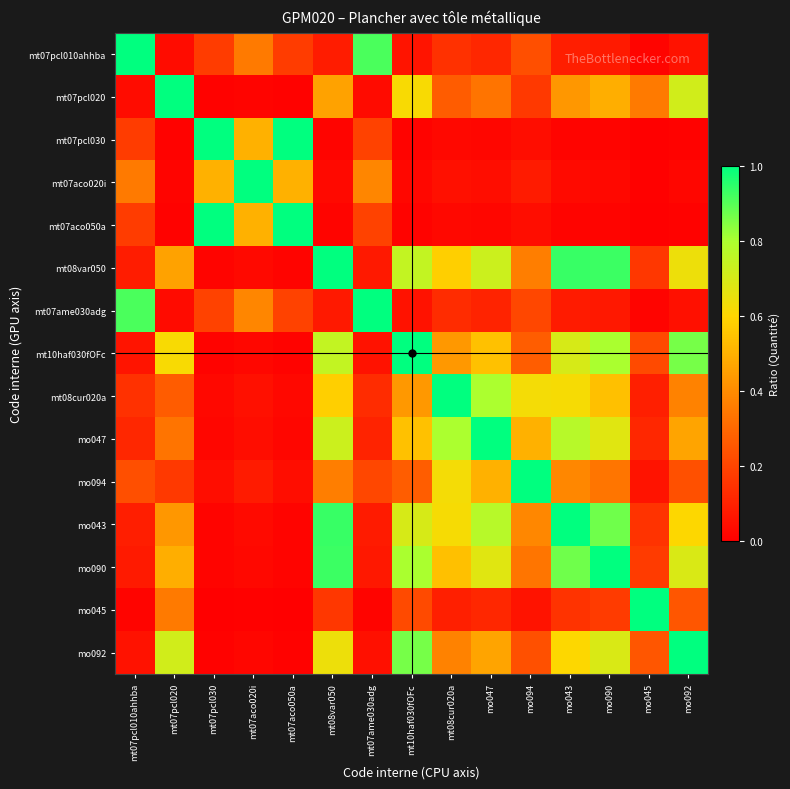

Reading left to right, transcribe all the data shown in this chart.

mt07pcl010ahhba: mt07pcl010ahhba=1.0	mt07pcl020=0.0	mt07pcl030=0.2	mt07aco020i=0.4	mt07aco050a=0.2	mt08var050=0.1	mt07ame030adg=0.9	mt10haf030fOFc=0.1	mt08cur020a=0.1	mo047=0.1	mo094=0.2	mo043=0.1	mo090=0.1	mo045=0.0	mo092=0.1
mt07pcl020: mt07pcl010ahhba=0.0	mt07pcl020=1.0	mt07pcl030=0.0	mt07aco020i=0.0	mt07aco050a=0.0	mt08var050=0.5	mt07ame030adg=0.0	mt10haf030fOFc=0.6	mt08cur020a=0.3	mo047=0.3	mo094=0.2	mo043=0.4	mo090=0.5	mo045=0.3	mo092=0.7
mt07pcl030: mt07pcl010ahhba=0.2	mt07pcl020=0.0	mt07pcl030=1.0	mt07aco020i=0.5	mt07aco050a=1.0	mt08var050=0.0	mt07ame030adg=0.2	mt10haf030fOFc=0.0	mt08cur020a=0.0	mo047=0.0	mo094=0.0	mo043=0.0	mo090=0.0	mo045=0.0	mo092=0.0
mt07aco020i: mt07pcl010ahhba=0.4	mt07pcl020=0.0	mt07pcl030=0.5	mt07aco020i=1.0	mt07aco050a=0.5	mt08var050=0.0	mt07ame030adg=0.4	mt10haf030fOFc=0.0	mt08cur020a=0.0	mo047=0.0	mo094=0.1	mo043=0.0	mo090=0.0	mo045=0.0	mo092=0.0
mt07aco050a: mt07pcl010ahhba=0.2	mt07pcl020=0.0	mt07pcl030=1.0	mt07aco020i=0.5	mt07aco050a=1.0	mt08var050=0.0	mt07ame030adg=0.2	mt10haf030fOFc=0.0	mt08cur020a=0.0	mo047=0.0	mo094=0.0	mo043=0.0	mo090=0.0	mo045=0.0	mo092=0.0
mt08var050: mt07pcl010ahhba=0.1	mt07pcl020=0.5	mt07pcl030=0.0	mt07aco020i=0.0	mt07aco050a=0.0	mt08var050=1.0	mt07ame030adg=0.1	mt10haf030fOFc=0.7	mt08cur020a=0.6	mo047=0.7	mo094=0.4	mo043=0.9	mo090=0.9	mo045=0.2	mo092=0.6
mt07ame030adg: mt07pcl010ahhba=0.9	mt07pcl020=0.0	mt07pcl030=0.2	mt07aco020i=0.4	mt07aco050a=0.2	mt08var050=0.1	mt07ame030adg=1.0	mt10haf030fOFc=0.1	mt08cur020a=0.1	mo047=0.1	mo094=0.2	mo043=0.1	mo090=0.1	mo045=0.0	mo092=0.0
mt10haf030fOFc: mt07pcl010ahhba=0.1	mt07pcl020=0.6	mt07pcl030=0.0	mt07aco020i=0.0	mt07aco050a=0.0	mt08var050=0.7	mt07ame030adg=0.1	mt10haf030fOFc=1.0	mt08cur020a=0.4	mo047=0.5	mo094=0.3	mo043=0.7	mo090=0.8	mo045=0.2	mo092=0.9
mt08cur020a: mt07pcl010ahhba=0.1	mt07pcl020=0.3	mt07pcl030=0.0	mt07aco020i=0.0	mt07aco050a=0.0	mt08var050=0.6	mt07ame030adg=0.1	mt10haf030fOFc=0.4	mt08cur020a=1.0	mo047=0.8	mo094=0.6	mo043=0.6	mo090=0.5	mo045=0.1	mo092=0.4
mo047: mt07pcl010ahhba=0.1	mt07pcl020=0.3	mt07pcl030=0.0	mt07aco020i=0.0	mt07aco050a=0.0	mt08var050=0.7	mt07ame030adg=0.1	mt10haf030fOFc=0.5	mt08cur020a=0.8	mo047=1.0	mo094=0.5	mo043=0.8	mo090=0.7	mo045=0.1	mo092=0.5
mo094: mt07pcl010ahhba=0.2	mt07pcl020=0.2	mt07pcl030=0.0	mt07aco020i=0.1	mt07aco050a=0.0	mt08var050=0.4	mt07ame030adg=0.2	mt10haf030fOFc=0.3	mt08cur020a=0.6	mo047=0.5	mo094=1.0	mo043=0.4	mo090=0.3	mo045=0.1	mo092=0.2
mo043: mt07pcl010ahhba=0.1	mt07pcl020=0.4	mt07pcl030=0.0	mt07aco020i=0.0	mt07aco050a=0.0	mt08var050=0.9	mt07ame030adg=0.1	mt10haf030fOFc=0.7	mt08cur020a=0.6	mo047=0.8	mo094=0.4	mo043=1.0	mo090=0.9	mo045=0.2	mo092=0.6
mo090: mt07pcl010ahhba=0.1	mt07pcl020=0.5	mt07pcl030=0.0	mt07aco020i=0.0	mt07aco050a=0.0	mt08var050=0.9	mt07ame030adg=0.1	mt10haf030fOFc=0.8	mt08cur020a=0.5	mo047=0.7	mo094=0.3	mo043=0.9	mo090=1.0	mo045=0.2	mo092=0.7
mo045: mt07pcl010ahhba=0.0	mt07pcl020=0.3	mt07pcl030=0.0	mt07aco020i=0.0	mt07aco050a=0.0	mt08var050=0.2	mt07ame030adg=0.0	mt10haf030fOFc=0.2	mt08cur020a=0.1	mo047=0.1	mo094=0.1	mo043=0.2	mo090=0.2	mo045=1.0	mo092=0.2
mo092: mt07pcl010ahhba=0.1	mt07pcl020=0.7	mt07pcl030=0.0	mt07aco020i=0.0	mt07aco050a=0.0	mt08var050=0.6	mt07ame030adg=0.0	mt10haf030fOFc=0.9	mt08cur020a=0.4	mo047=0.5	mo094=0.2	mo043=0.6	mo090=0.7	mo045=0.2	mo092=1.0